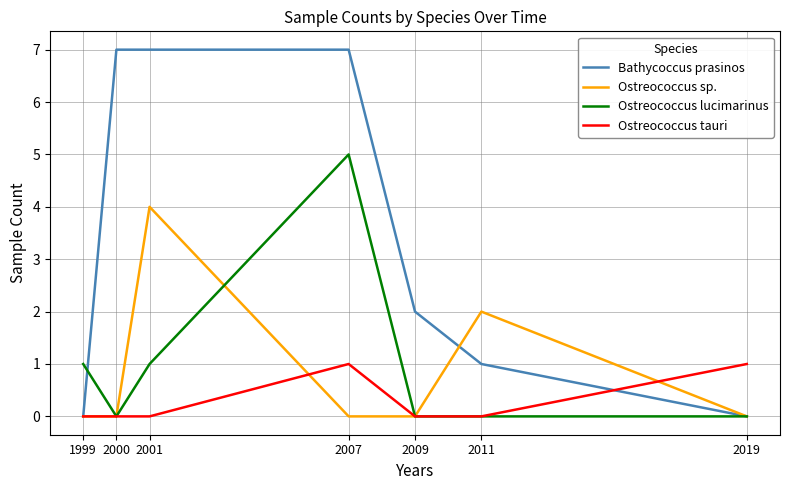

At which label does Bathycoccus prasinos first exceed 2?

2000